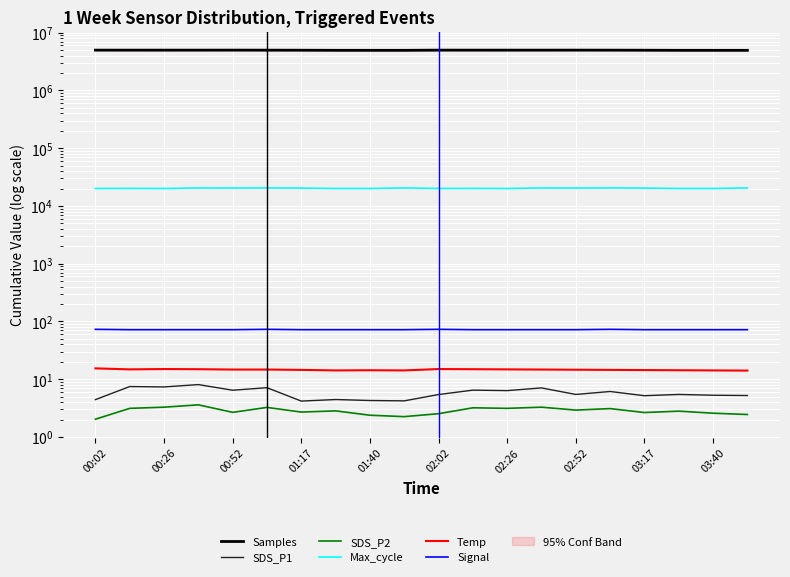

True or false: Max_cycle has more than 1 points higher than both neighbors.

True